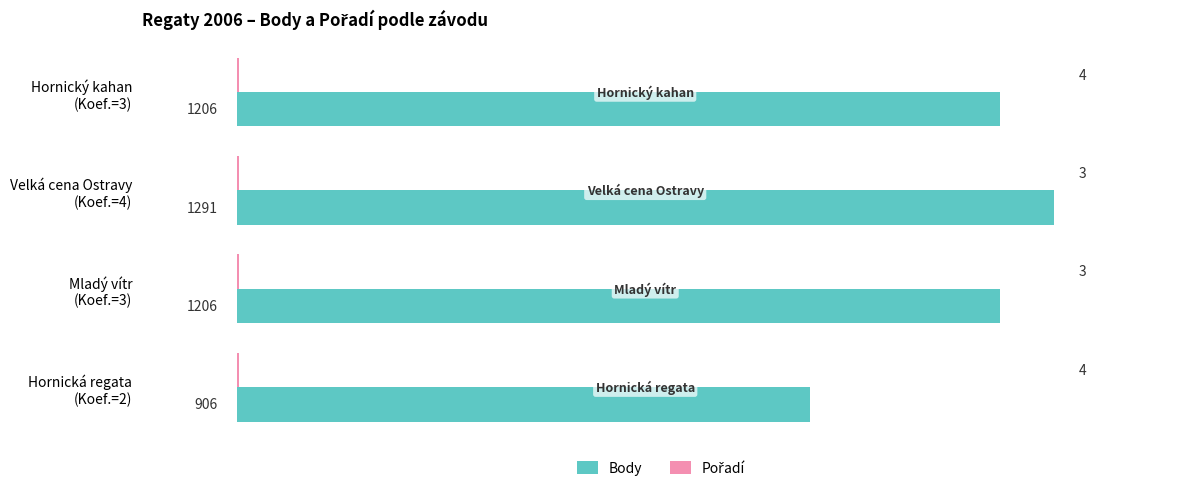

Which series has the largest total across all categories?

Body